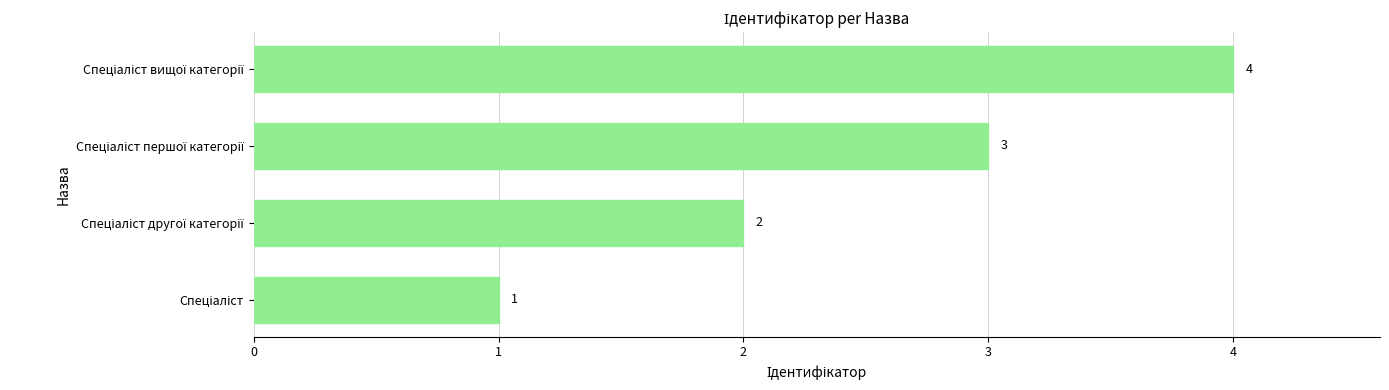

Count the values in the range 2 to 4.

3